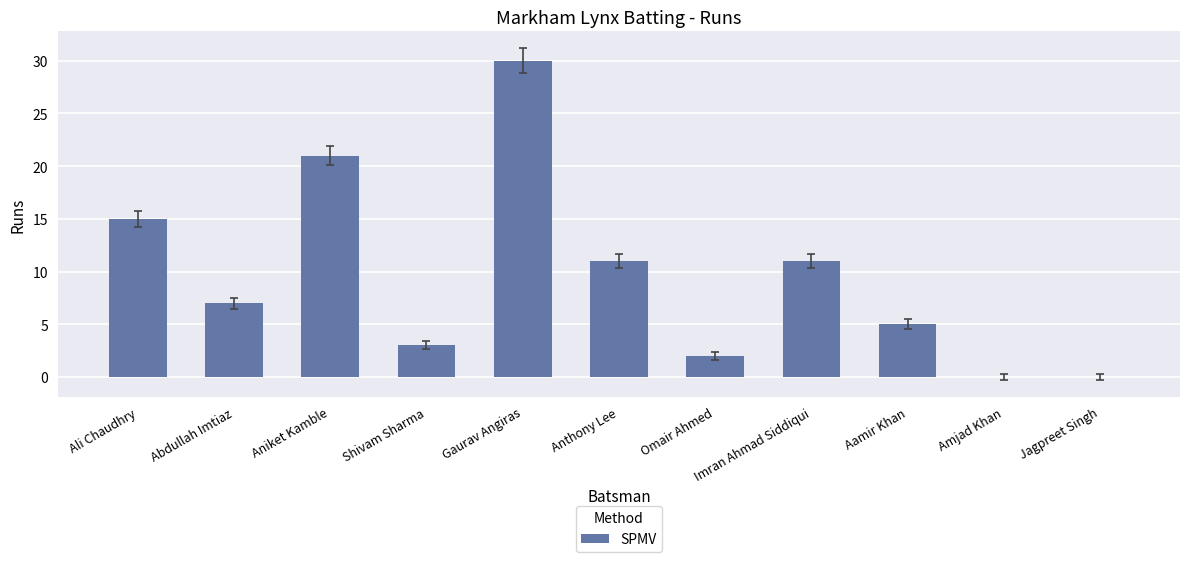

What is the sum of the values at Anthony Lee and Shivam Sharma?

14